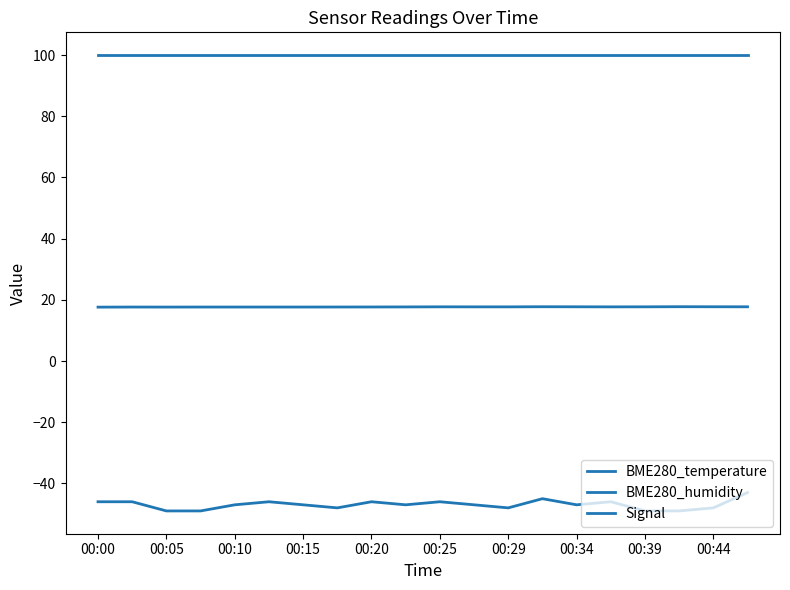

Which category has the highest value in the BME280_temperature series?

17